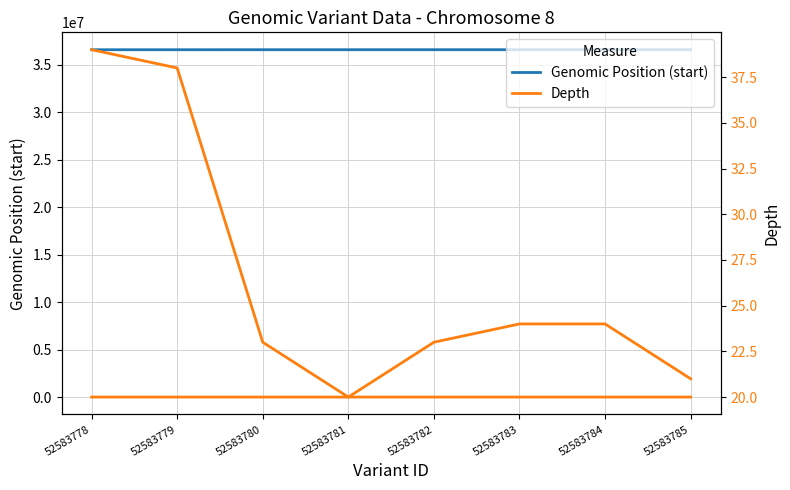

The value of Depth at 52583785 is 21. True or false?

True